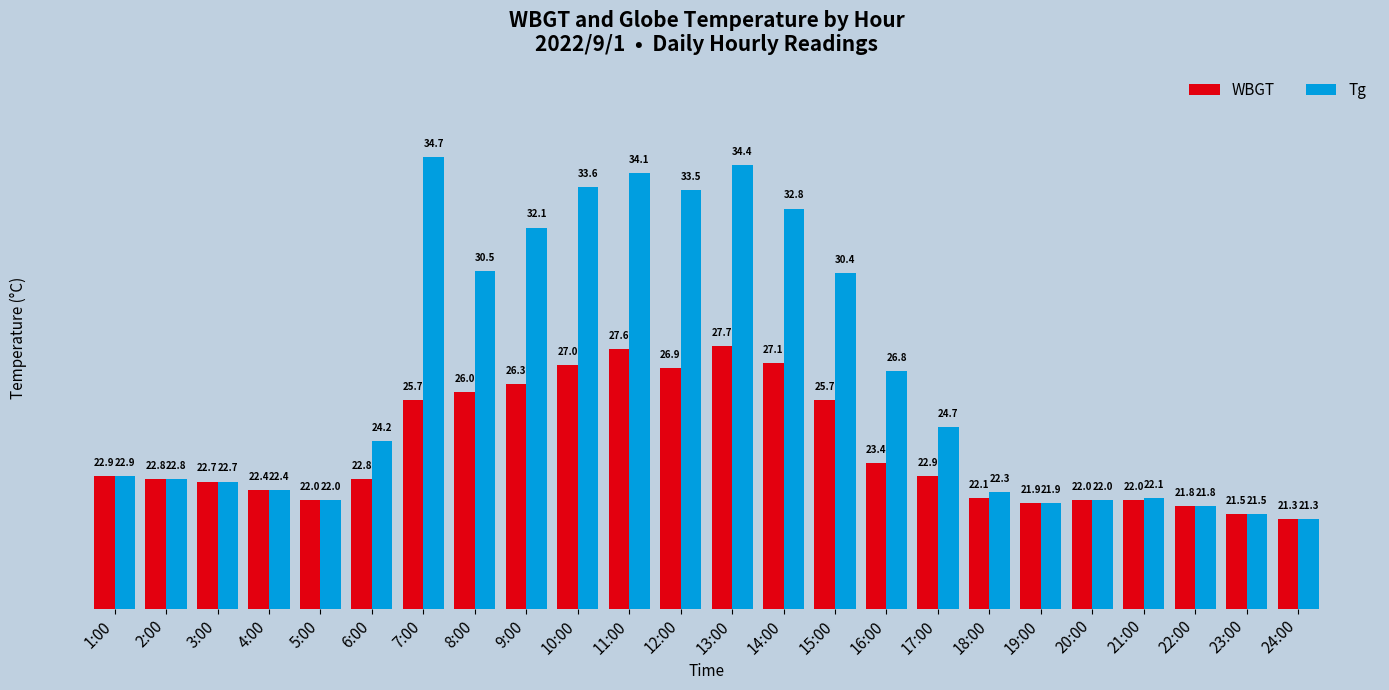

Which series changed the most between 2:00 and 14:00?

Tg